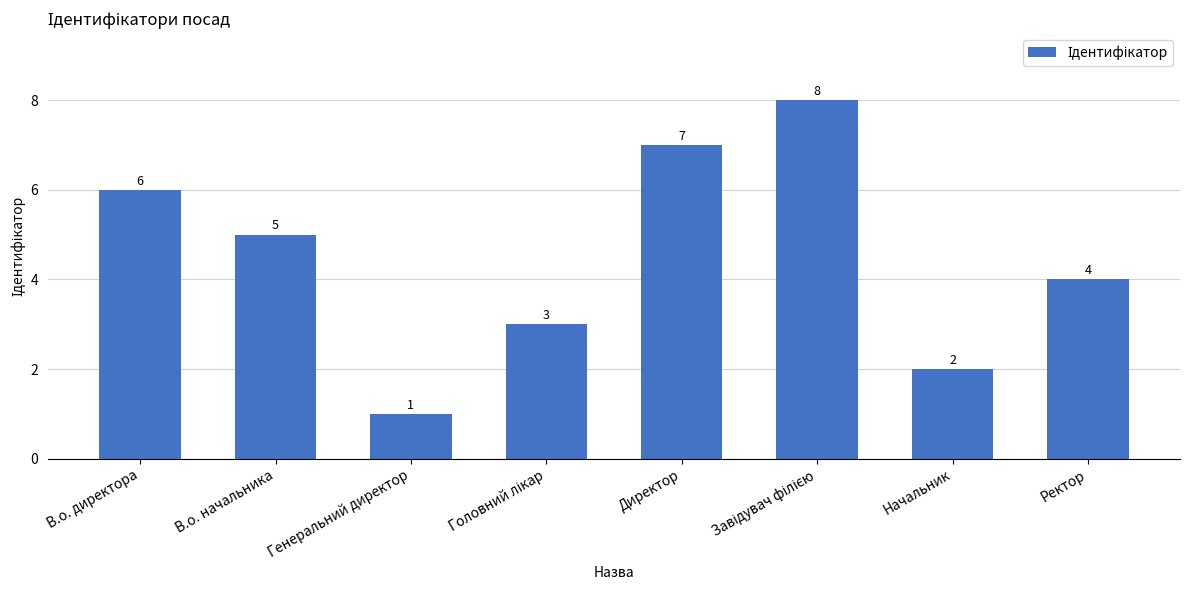

What is the difference between the values at В.о. начальника and Генеральний директор?

4